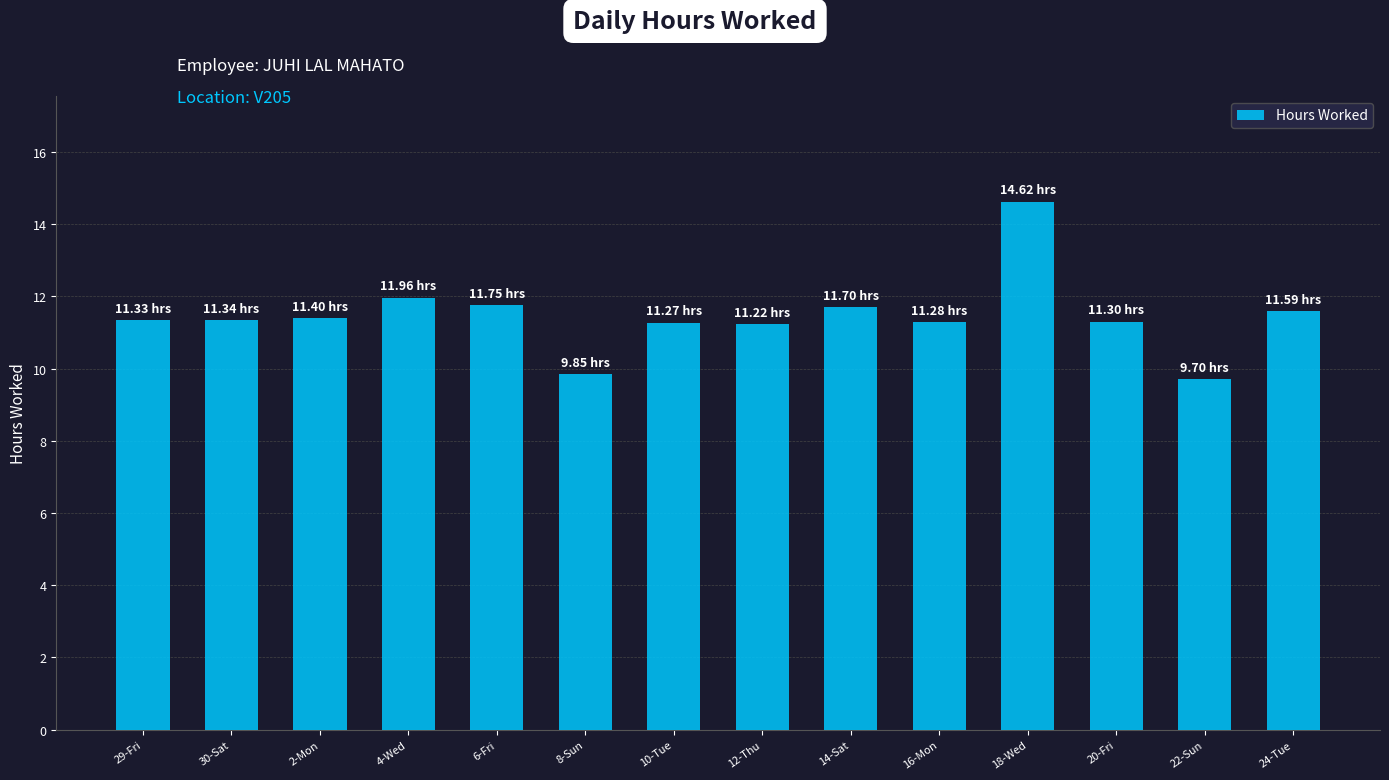

What is the label of the 13th bar from the left?

22-Sun